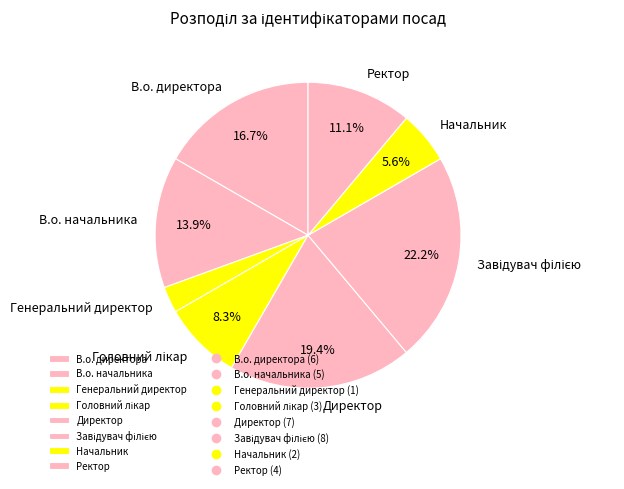

The Начальник slice represents 6% of the pie. True or false?

True